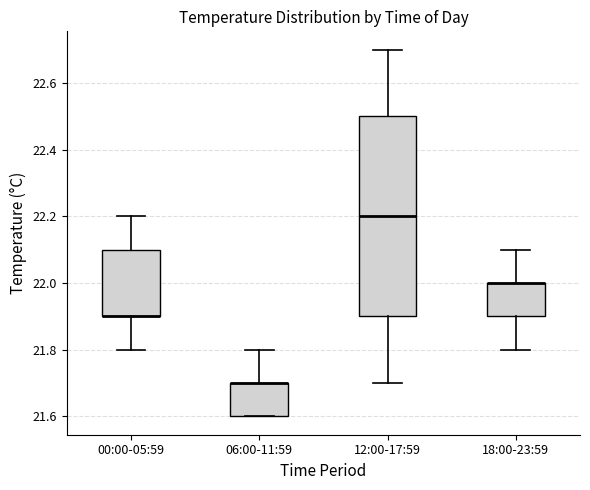

Reading left to right, transcribe this box plot: for each box, give where its median line is, the range the box spans, and where its two whiskers end, as read against the y-axis. The values are not printed on the chart, so give them approximately, as read against the axis.

00:00-05:59: median 21.9 (drawn on the box's lower edge), box 21.9 to 22.1, whiskers 21.8 to 22.2
06:00-11:59: median 21.7 (drawn on the box's upper edge), box 21.6 to 21.7, whiskers 21.6 to 21.8
12:00-17:59: median 22.2, box 21.9 to 22.5, whiskers 21.7 to 22.7
18:00-23:59: median 22.0 (drawn on the box's upper edge), box 21.9 to 22.0, whiskers 21.8 to 22.1